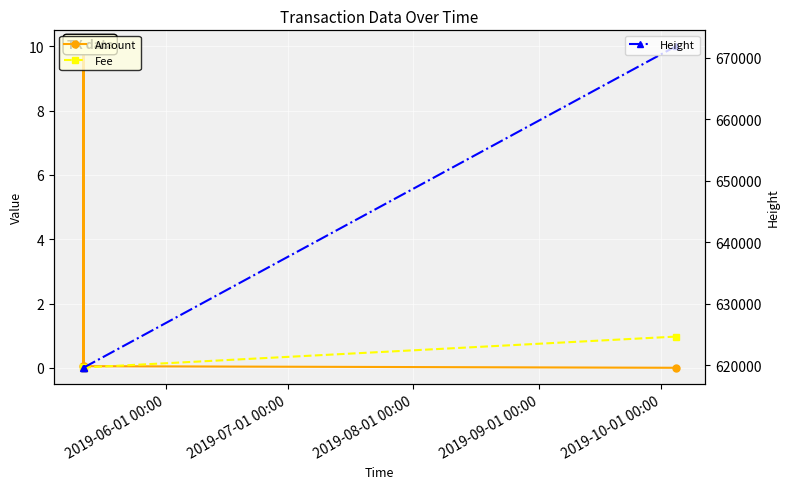

What is the difference between the maximum and minimum values in the Fee series?

1.0